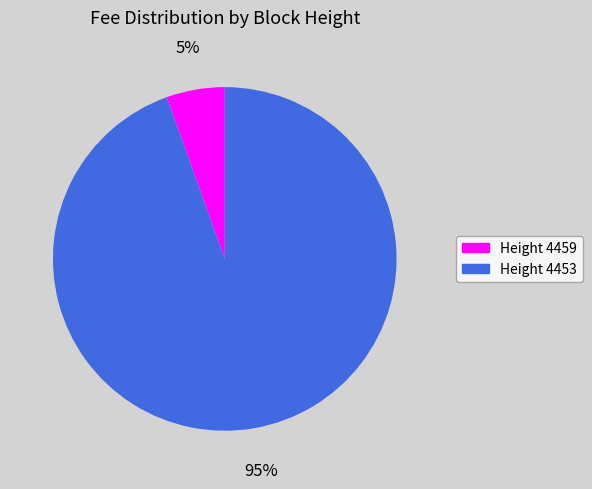

To the nearest percent, what is the average slice percentage?

50%